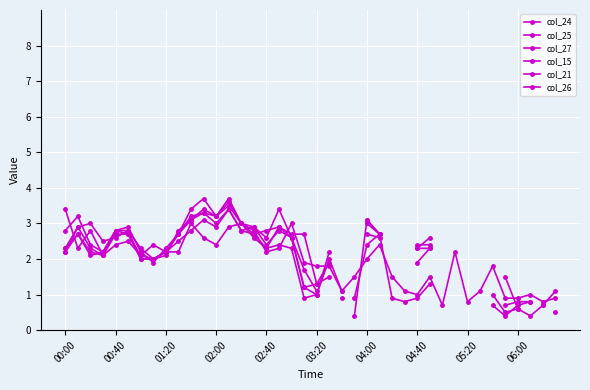

Between which two adjacent categories do col_27 and col_25 first intersect?

01:20 and 02:00